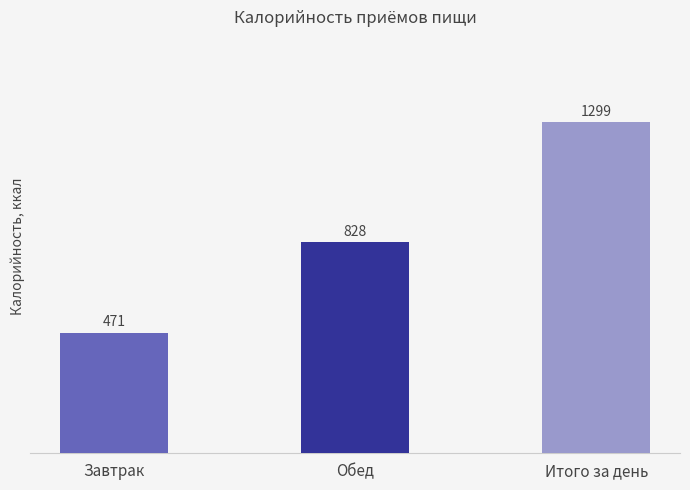

List the labels in order of value, largest first.

Итого за день, Обед, Завтрак